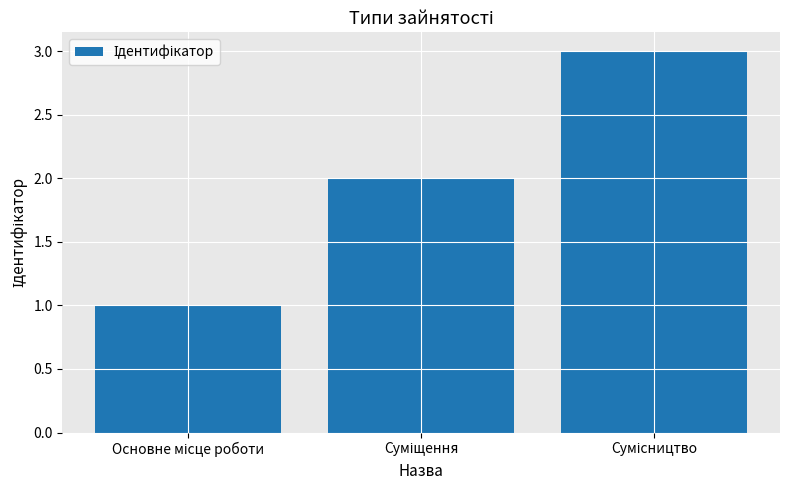

What is the maximum value shown in the chart?

3